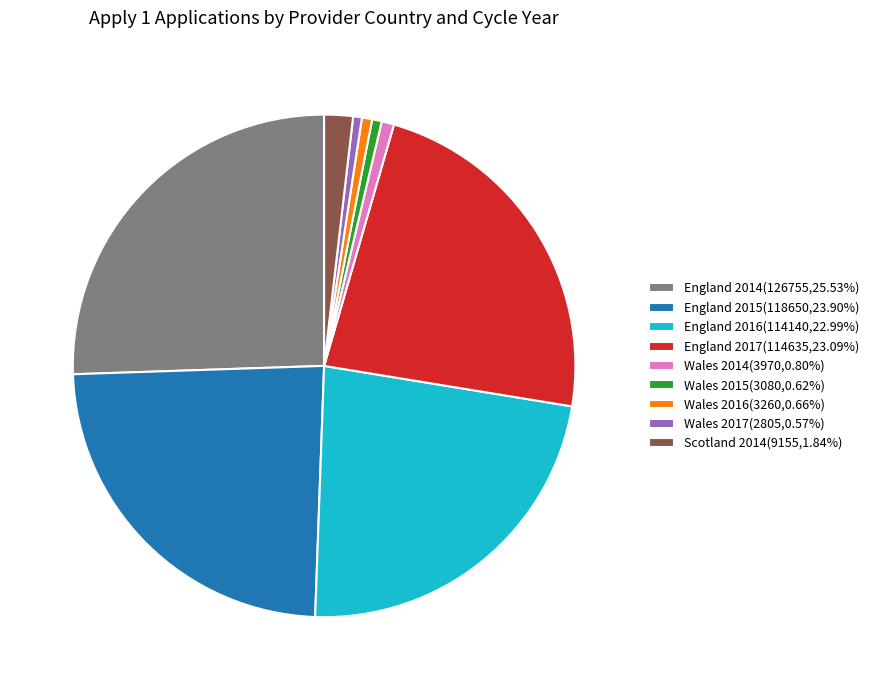

Does Wales 2016(3260,0.66%) account for over 50% of the chart?

No